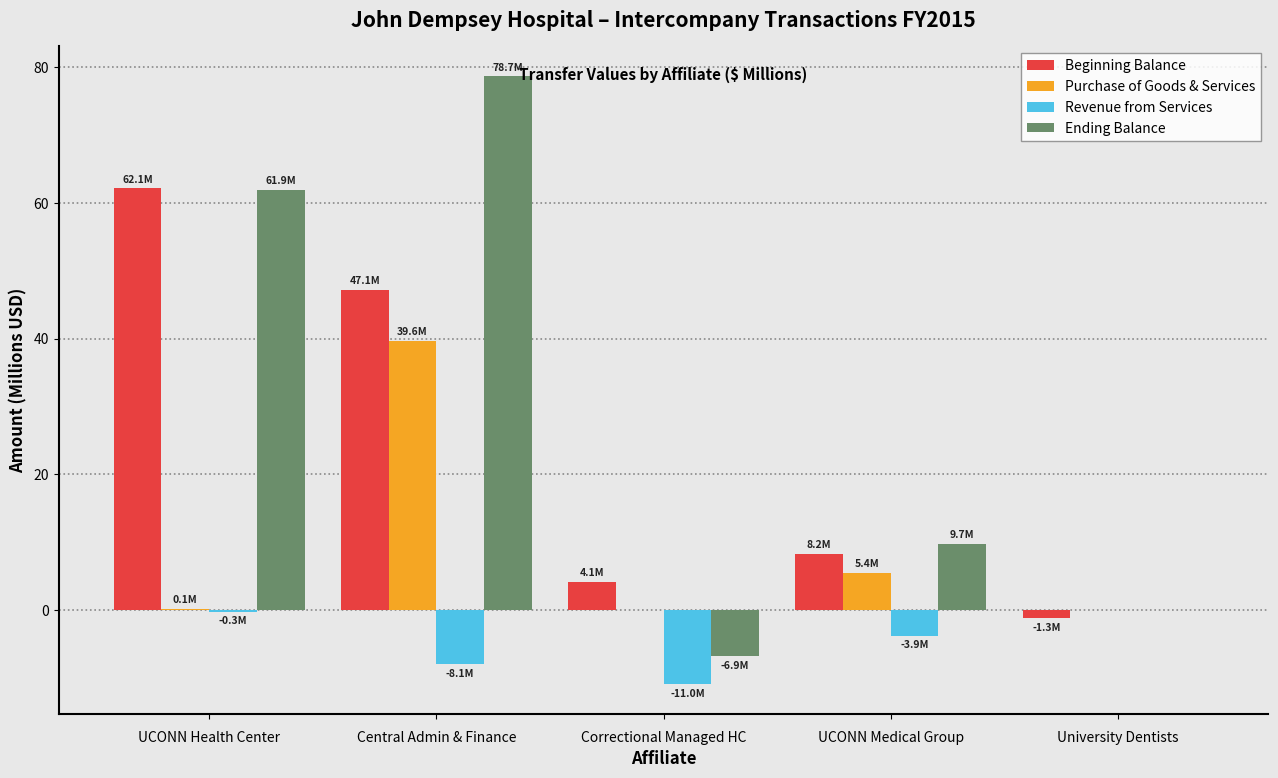

At which label does Beginning Balance reach its peak?

UCONN Health Center